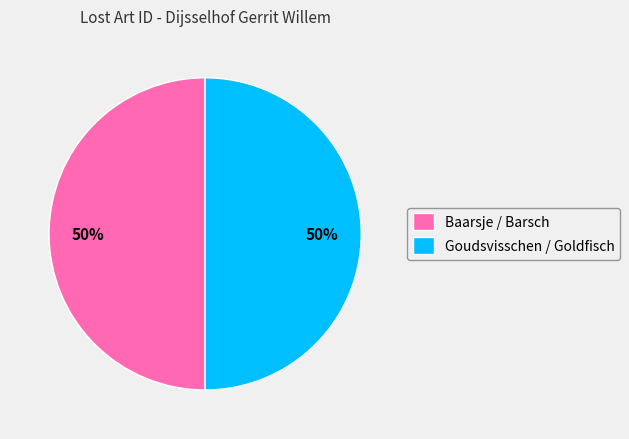

To the nearest percent, what is the average slice percentage?

50%